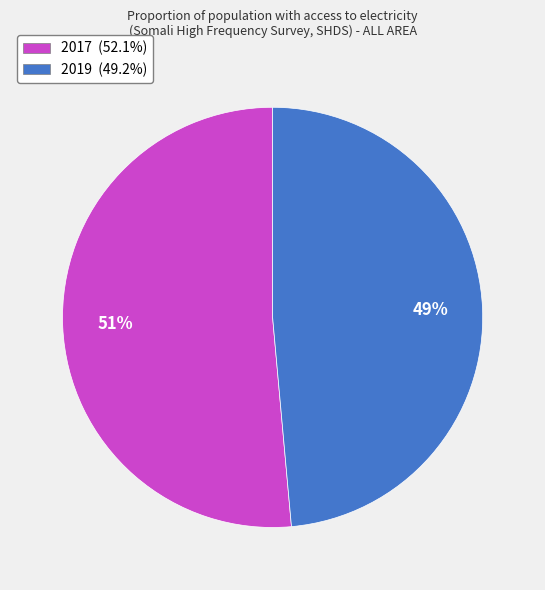

To the nearest percent, what percentage of the pie is 2019?

49%